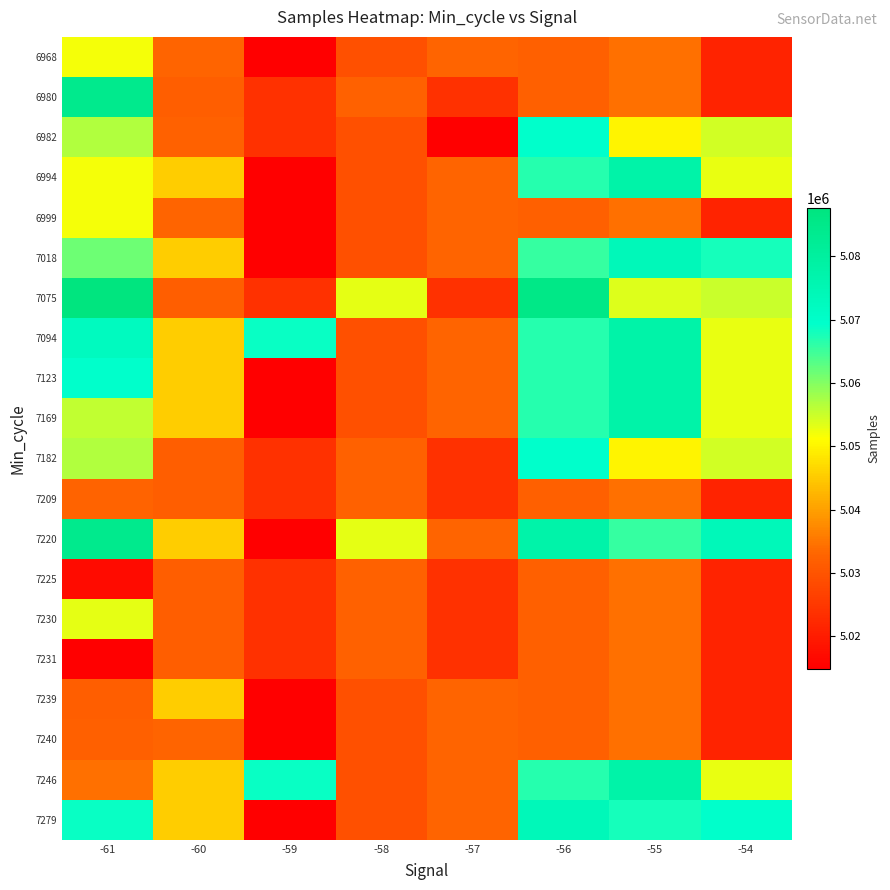

What is the spread (max minus min) of values at -59?

53808